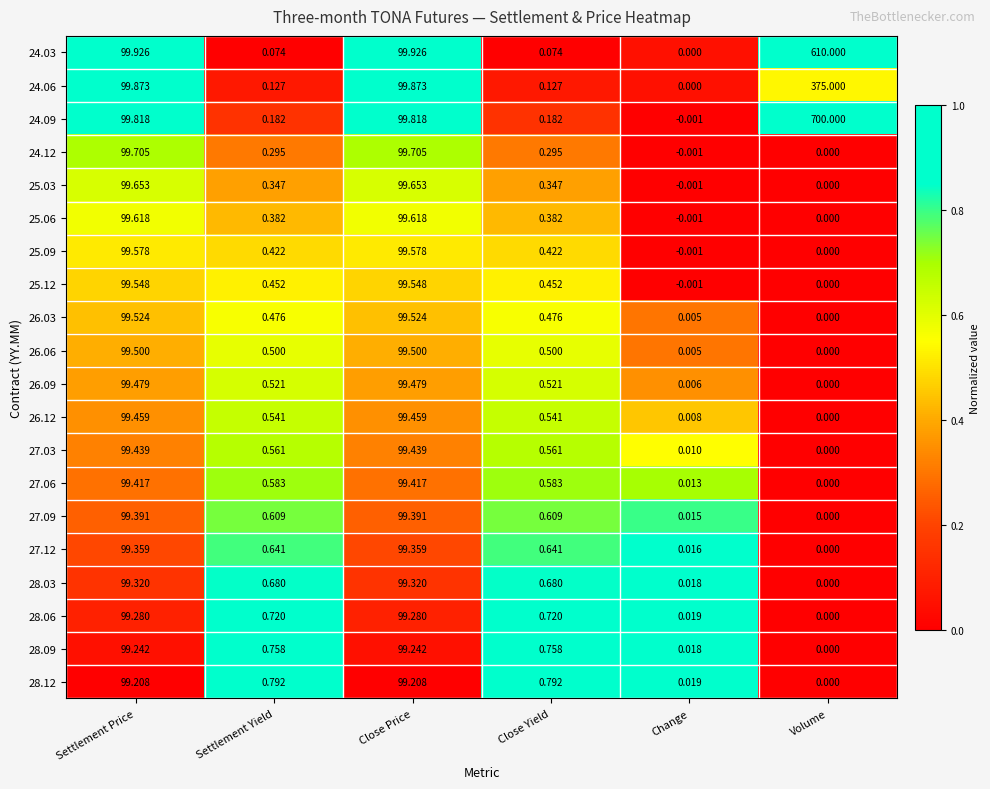

How many series are shown in this chart?

20